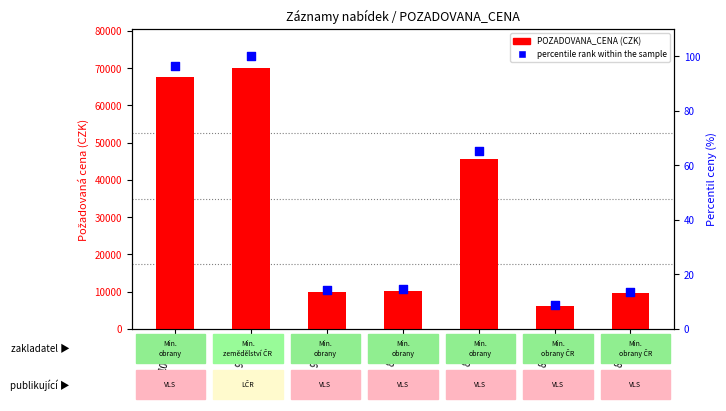

What is the total value across all series at 84611?

9543.6